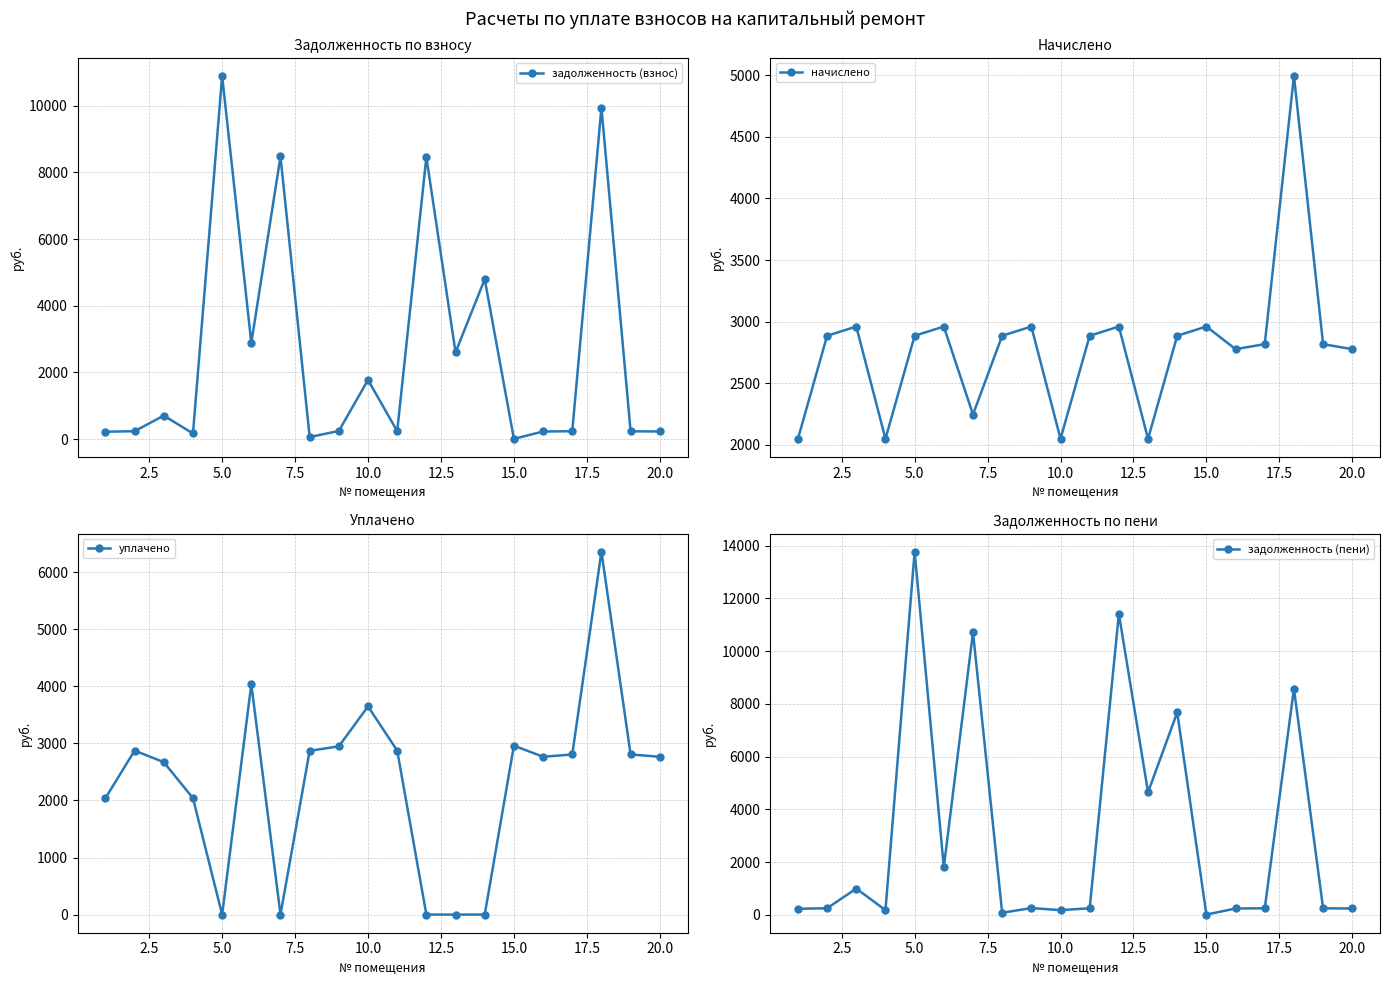

What is the highest value of the задолженность (взнос) series?

10888.3